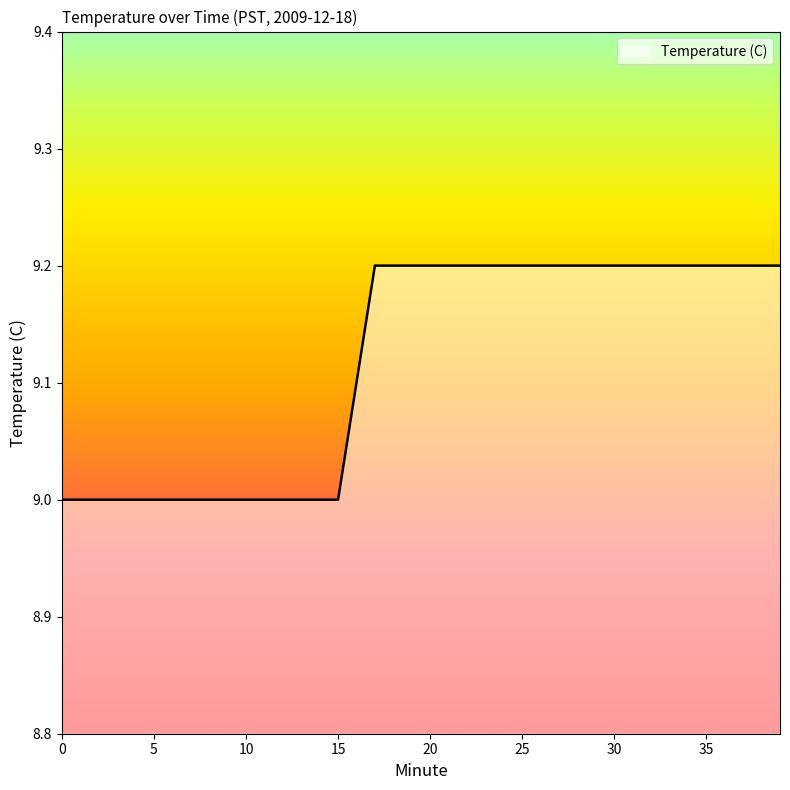

What is the smallest value displayed?

9.0